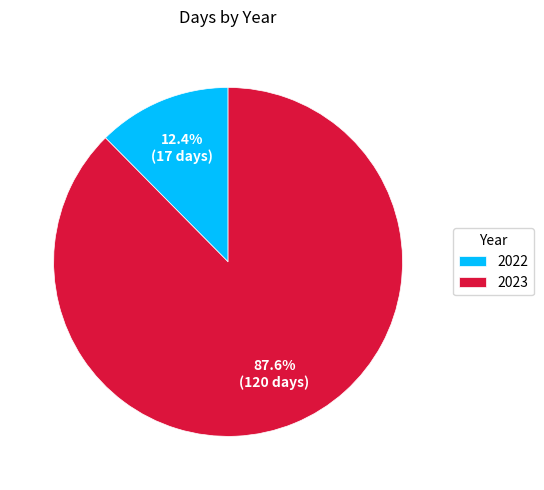

To the nearest percent, what is the difference between the largest and smallest slice percentages?

75%